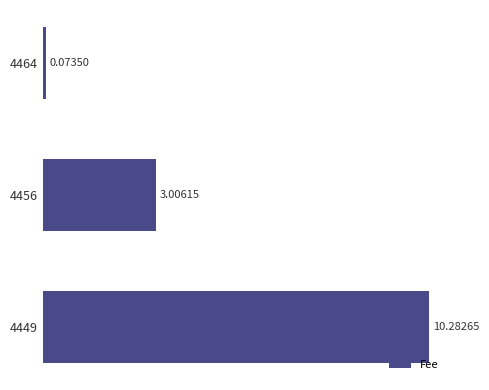

Rank the categories by value from highest to lowest.

4449, 4456, 4464